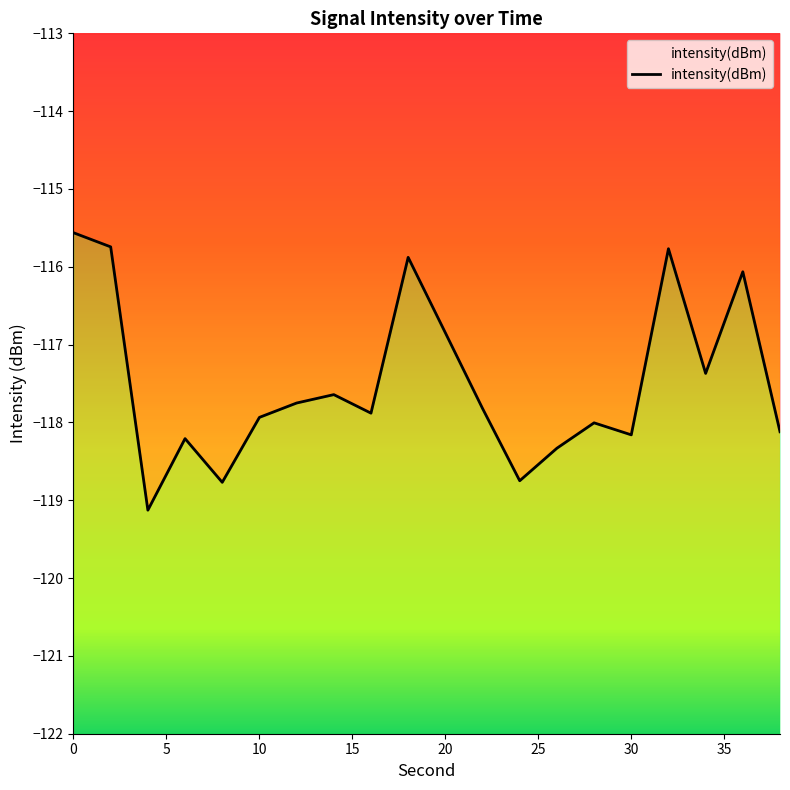

Reading left to right, list all the values displayed in this chart.

-115.6	-115.7	-119.1	-118.2	-118.8	-117.9	-117.8	-117.6	-117.9	-115.9	-116.8	-117.8	-118.7	-118.3	-118.0	-118.2	-115.8	-117.4	-116.1	-118.1